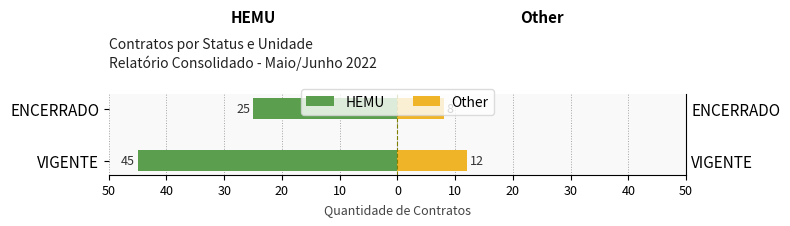

At how many categories does at least one series exceed -6?

2